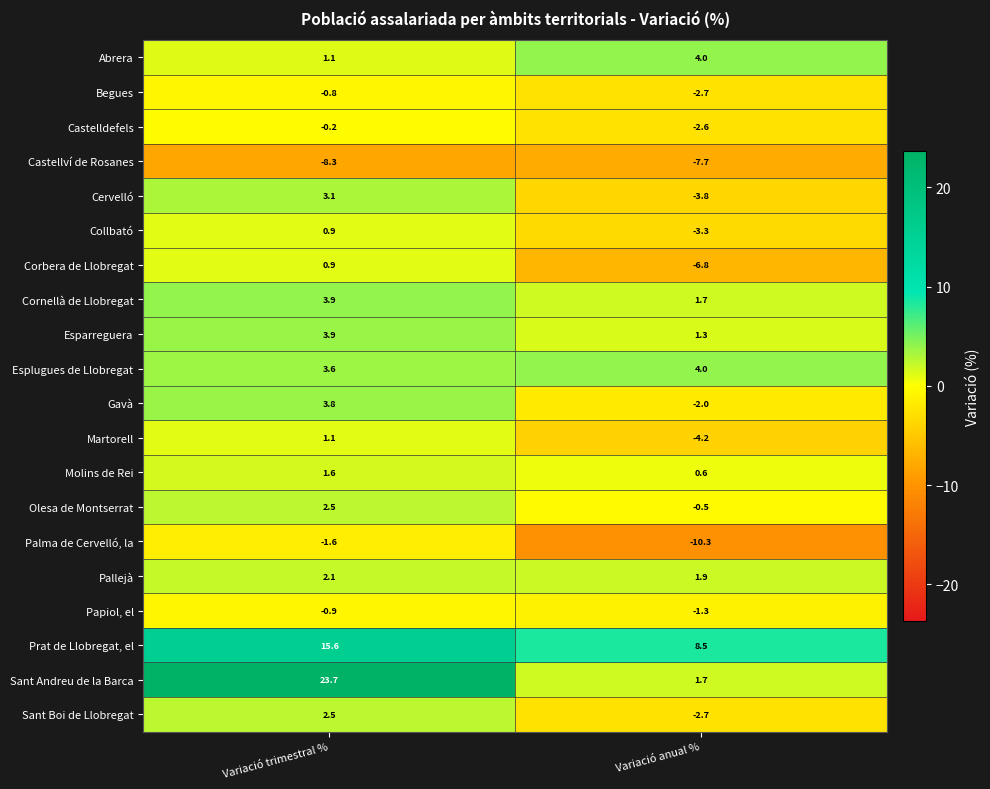

Count the number of categories in the chart.

2